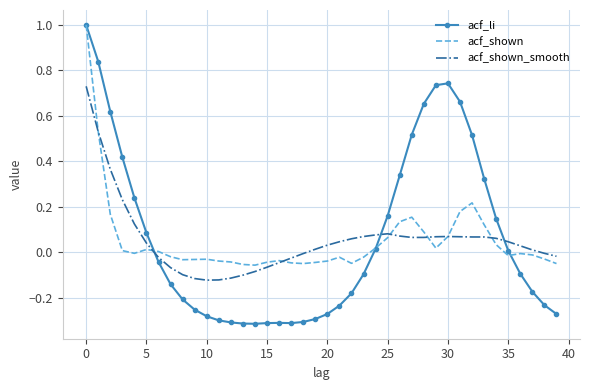

Which series has the largest range (max minus min)?

acf_li